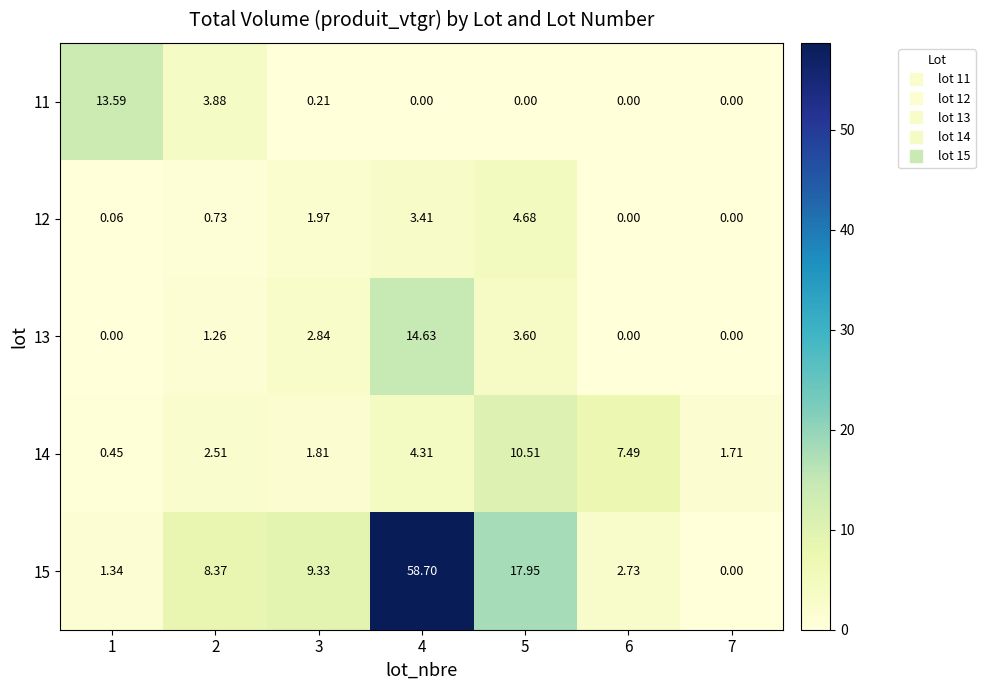

Which category has the highest value across all series?

4